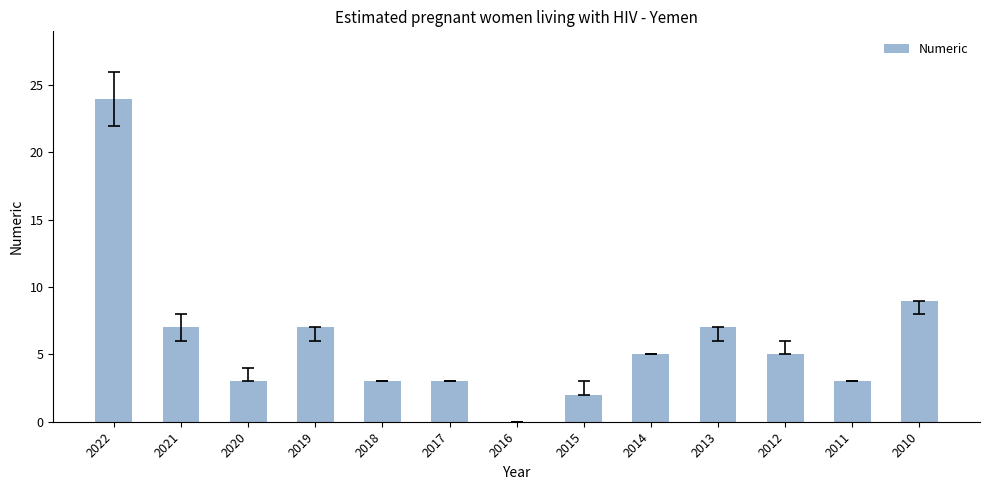

True or false: the data shows 7 at 2013.

True